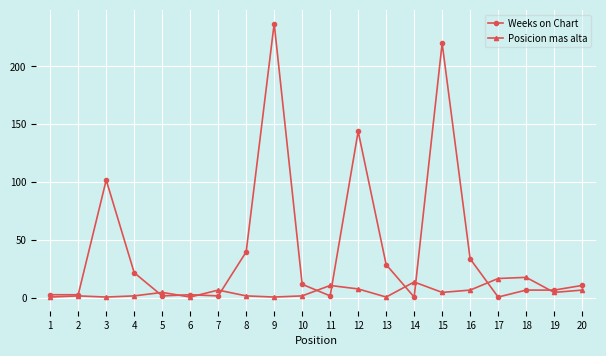

Which category has the highest value across all series?

9